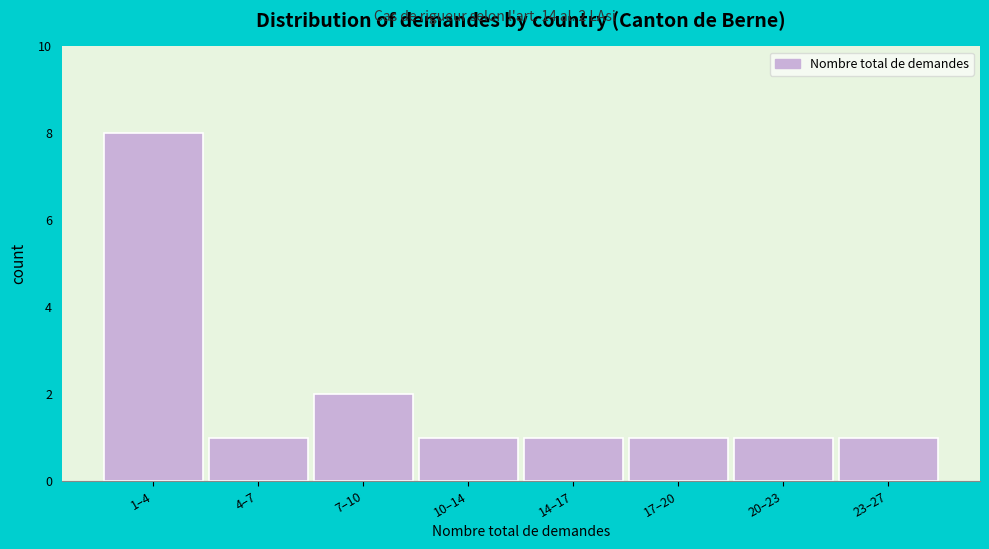

Reading left to right, transcribe all the data shown in this chart.

1–4=8	4–7=1	7–10=2	10–14=1	14–17=1	17–20=1	20–23=1	23–27=1